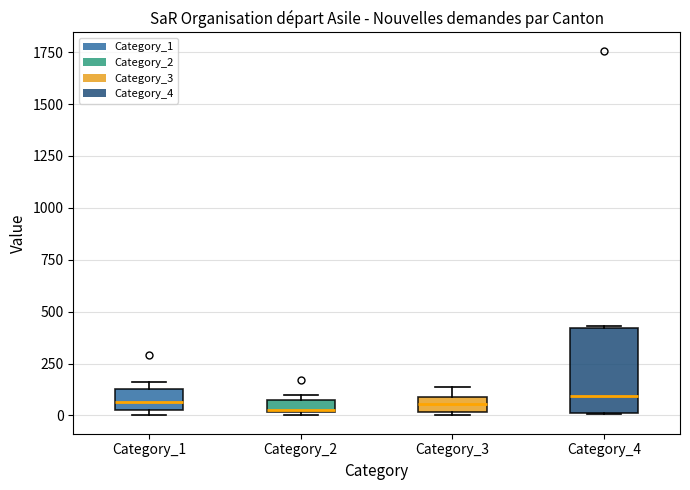

Which box is the tallest, from its lower edge to its upper edge?

Category_4